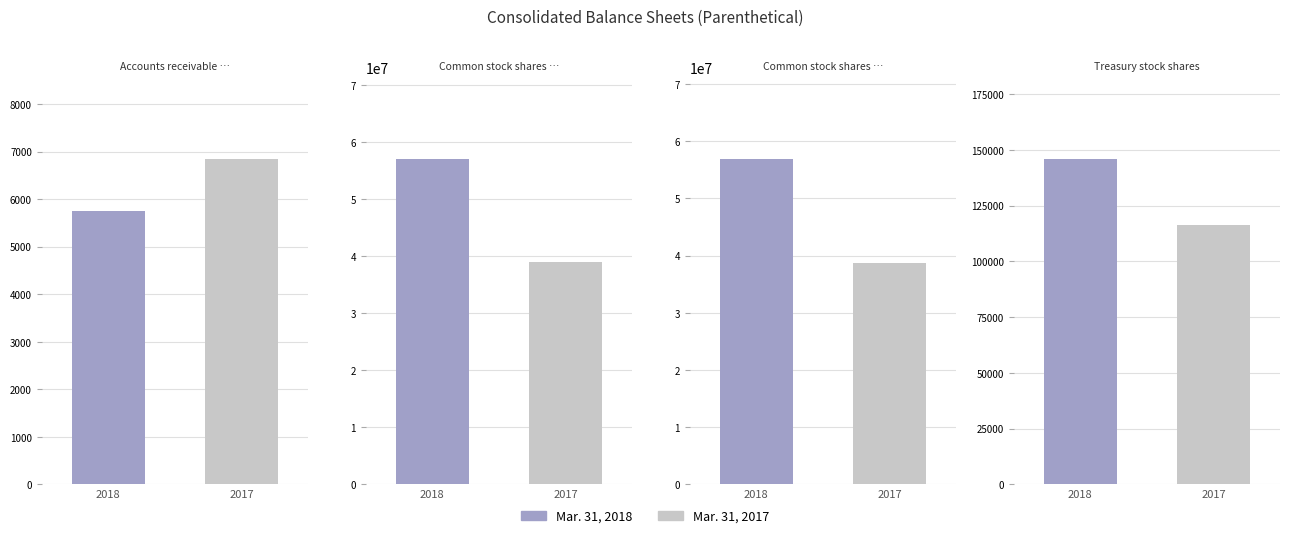

Reading left to right, list all the values displayed in this chart.

Mar. 31, 2018: Accounts receivable allowances=5744	Common stock shares issued=57062598	Common stock shares outstanding=56916646	Treasury stock shares=145952
Mar. 31, 2017: Accounts receivable allowances=6845	Common stock shares issued=38920174	Common stock shares outstanding=38803630	Treasury stock shares=116544